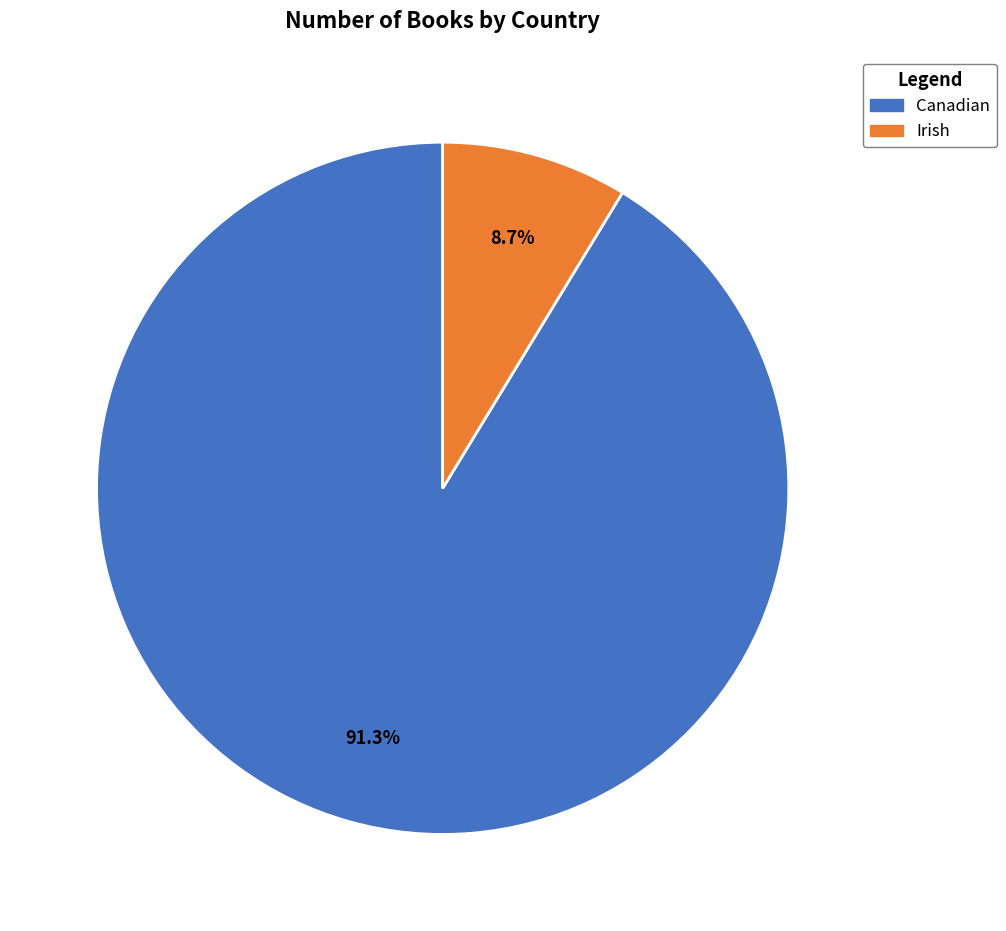

To the nearest percent, what portion does Irish represent?

9%